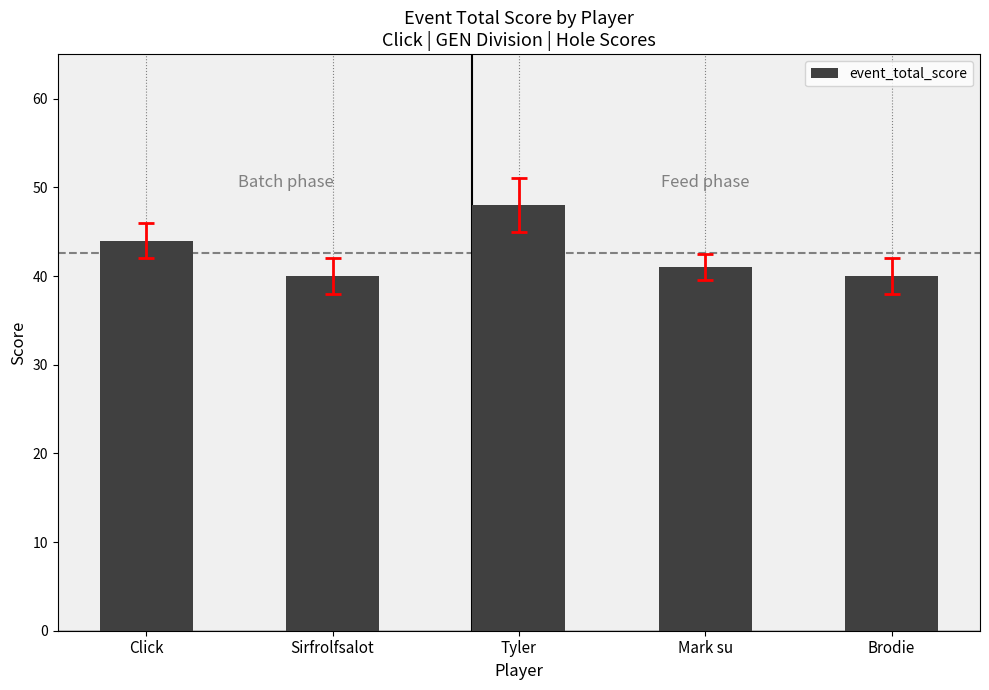

What is the difference between the maximum and minimum values?

8